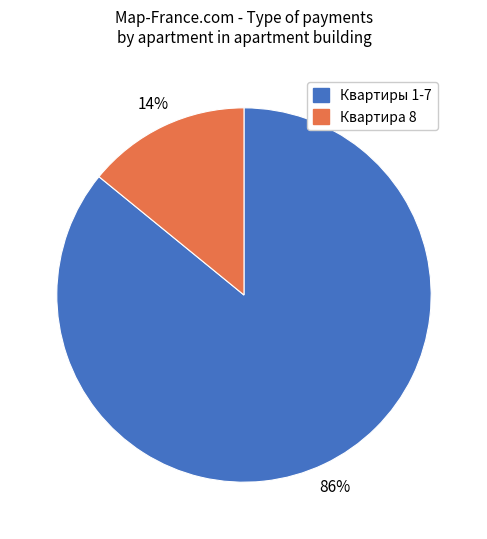

To the nearest percent, what is the average slice percentage?

50%